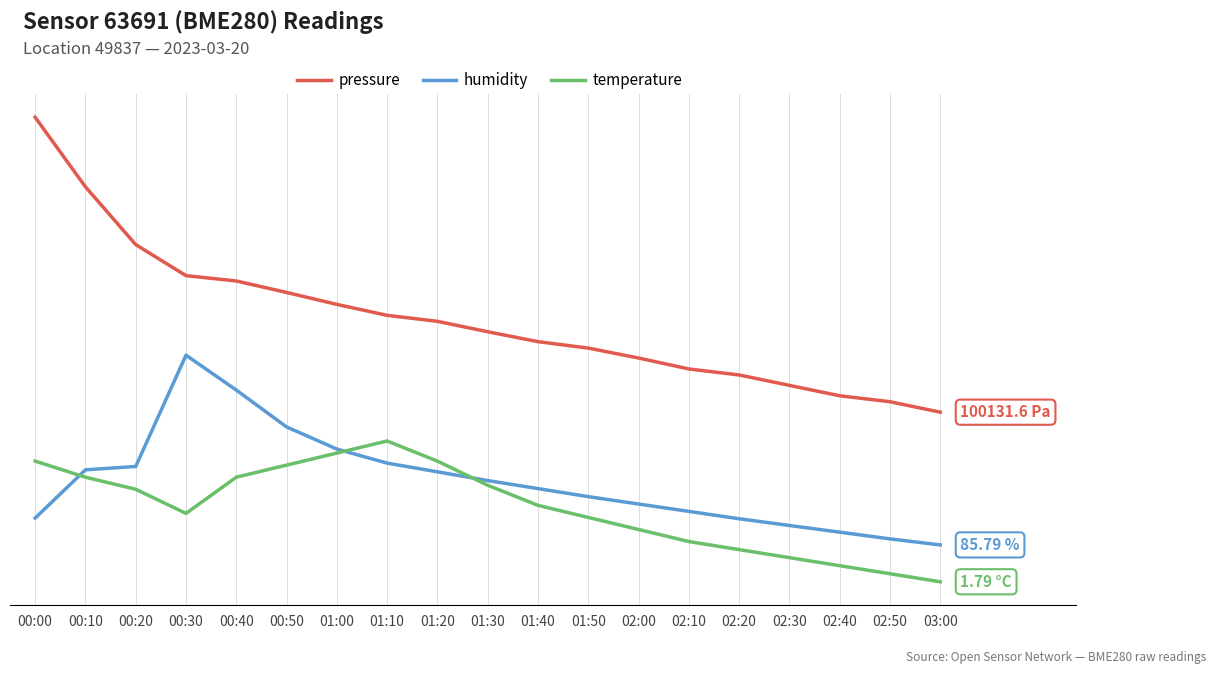

True or false: humidity has a value of 85.9 at 02:50.

True